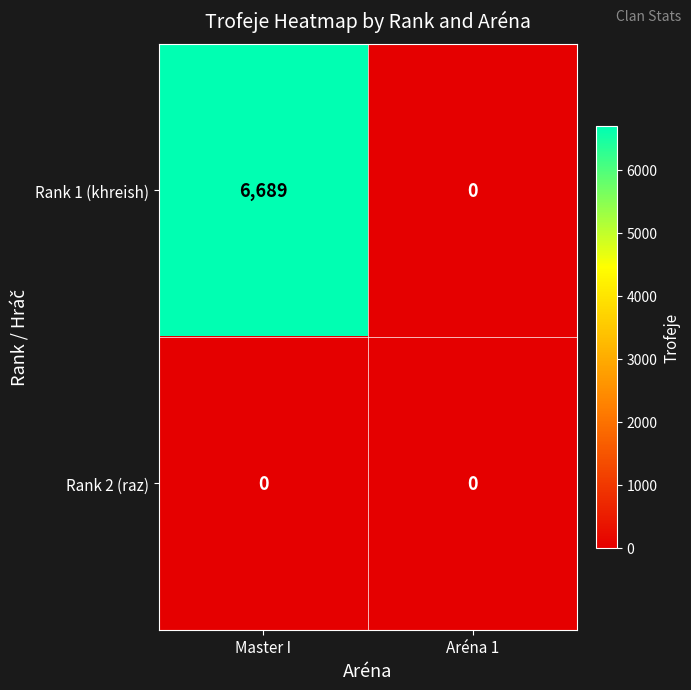

What is the total value across all series at Master I?

6689